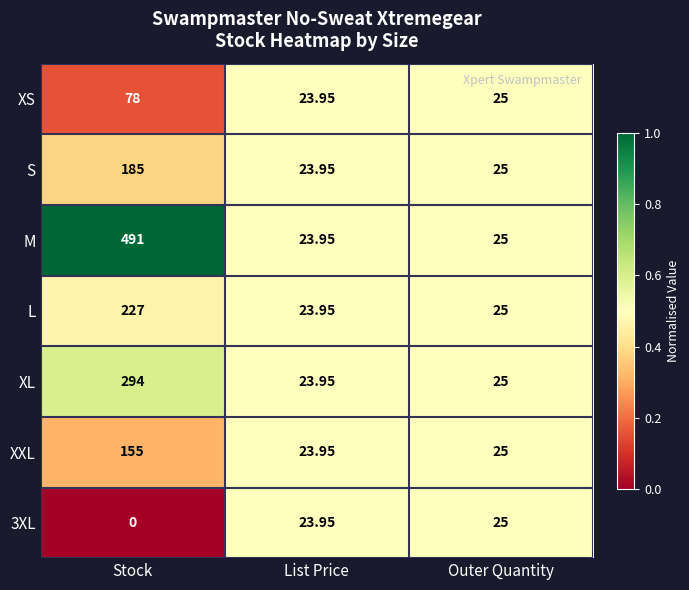

Which series has the largest total across all categories?

M